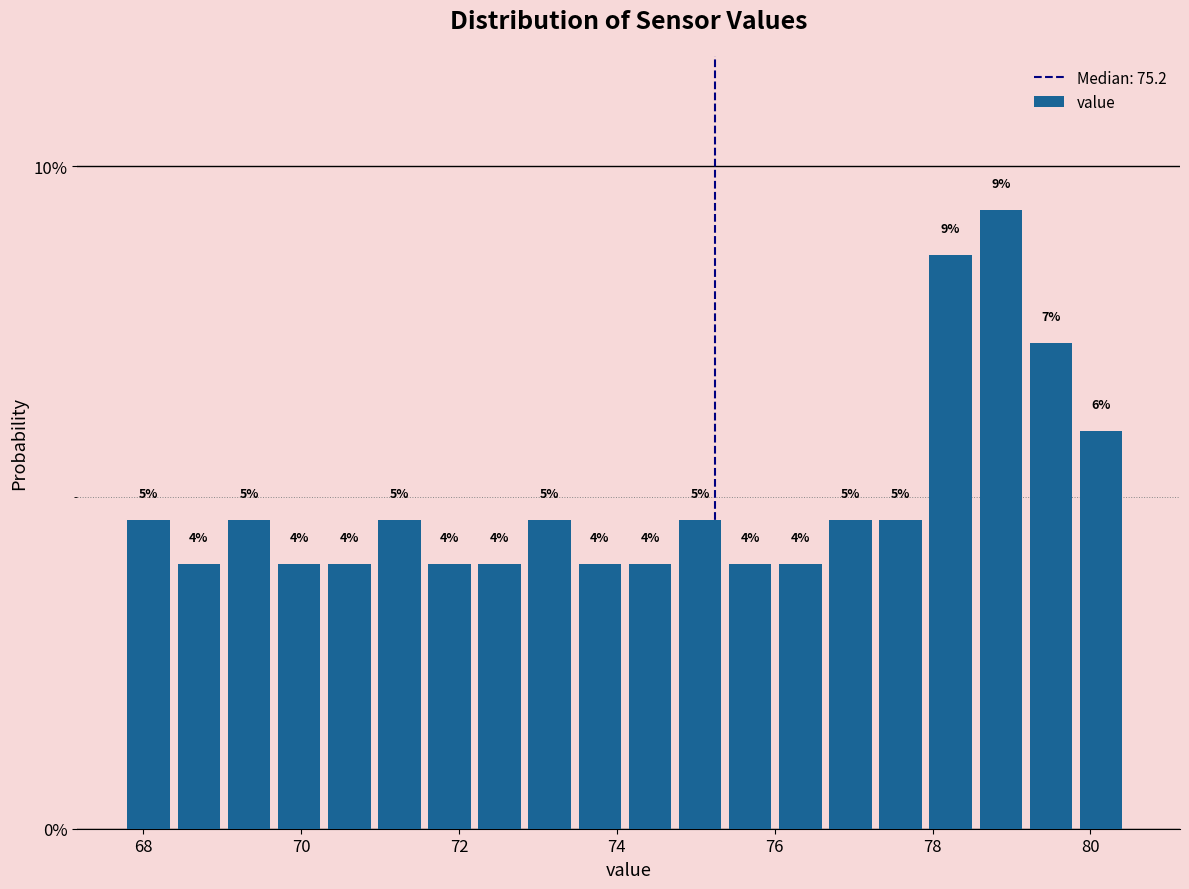

Read against the x-axis, roughly where is the centre of the tallest bar?

78.8